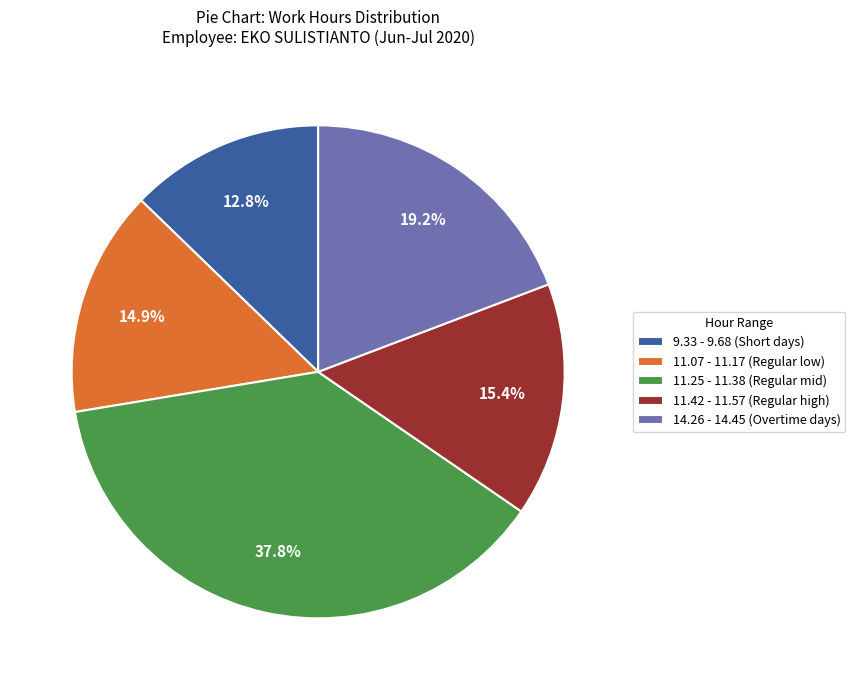

Which has a higher value, 11.25 - 11.38 (Regular mid) or 9.33 - 9.68 (Short days)?

11.25 - 11.38 (Regular mid)